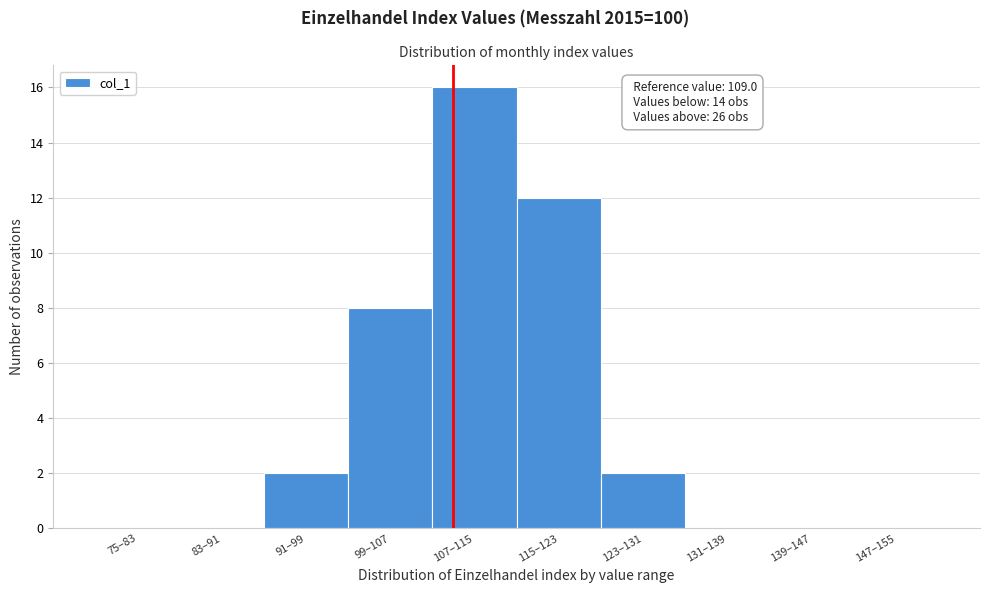

Reading left to right, transcribe all the data shown in this chart.

75–83=0	83–91=0	91–99=2	99–107=8	107–115=16	115–123=12	123–131=2	131–139=0	139–147=0	147–155=0